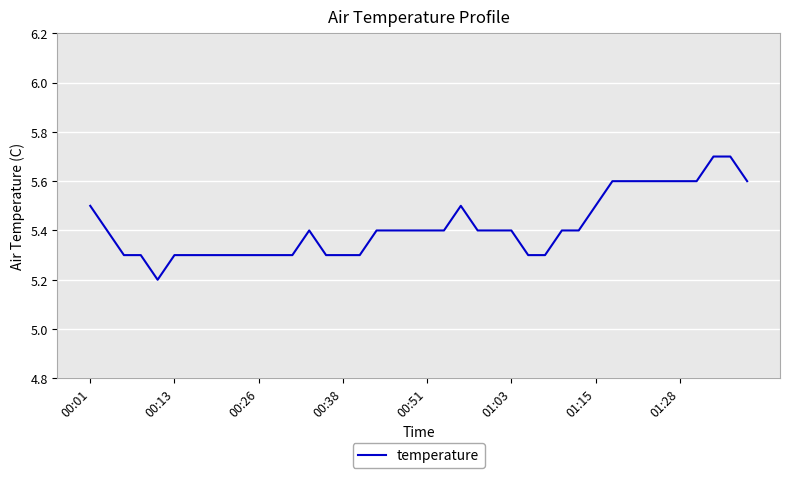

What is the maximum value shown in the chart?

5.7